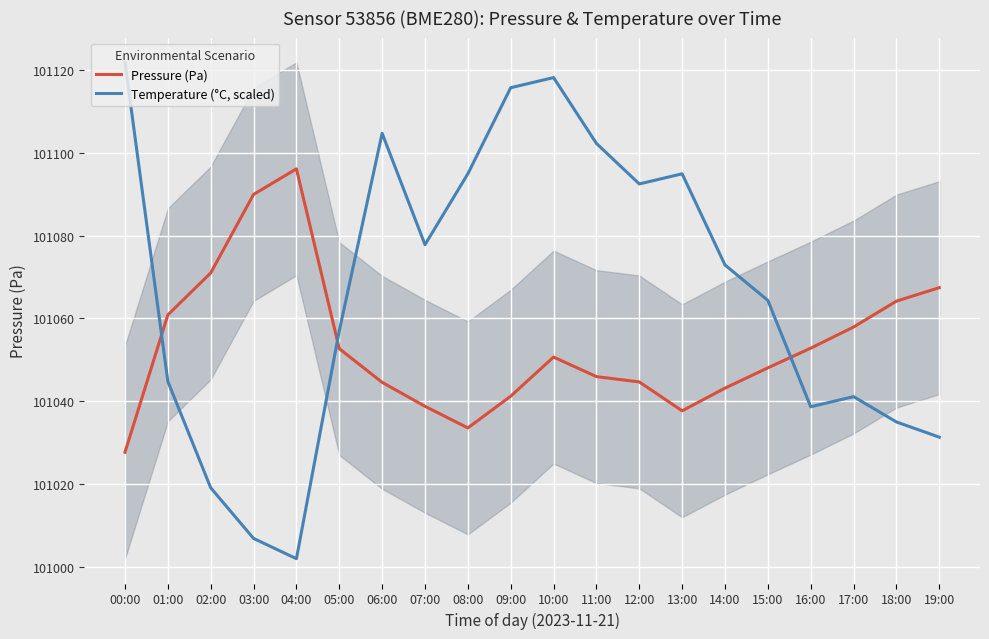

Which label corresponds to the smallest value in the chart?

04:00